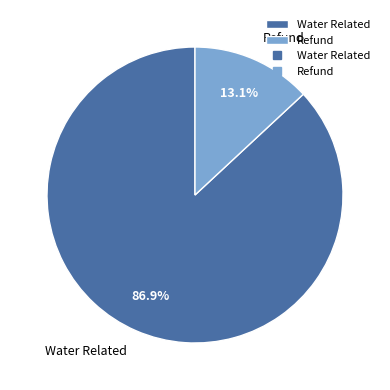

What percentage is the Refund slice, to the nearest percent?

13%